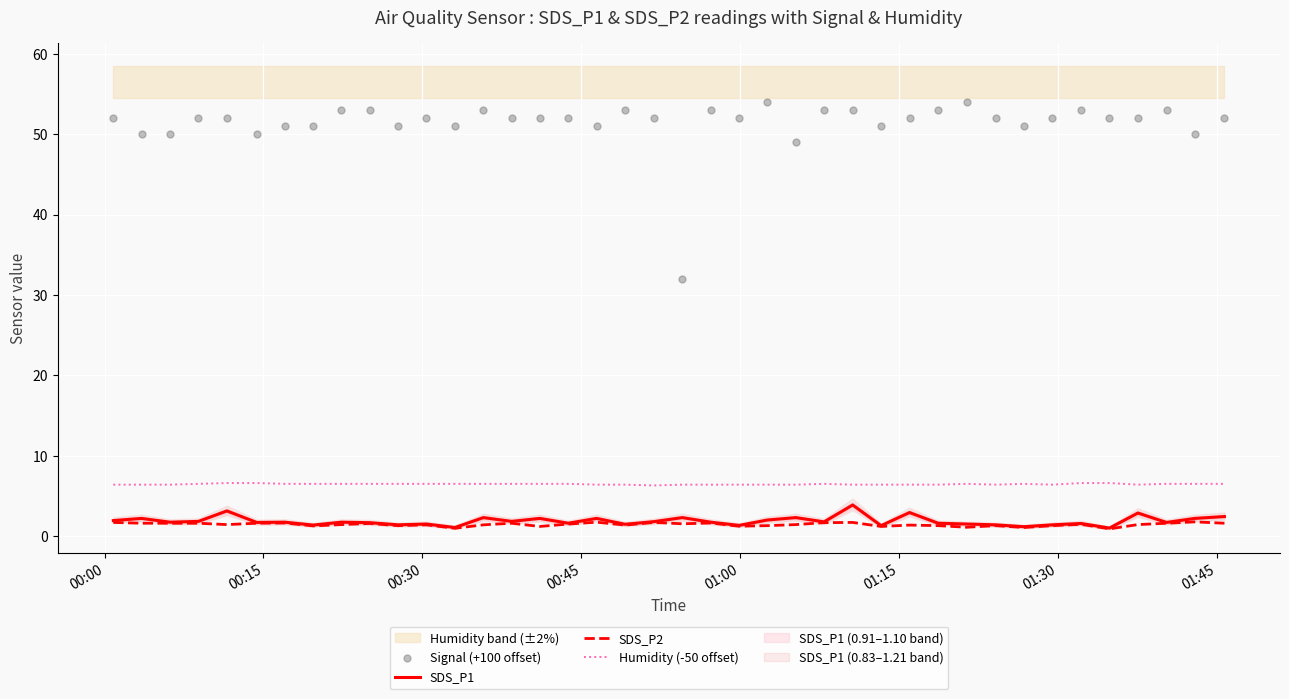

True or false: SDS_P1 and Humidity (-50 offset) cross at least once.

False